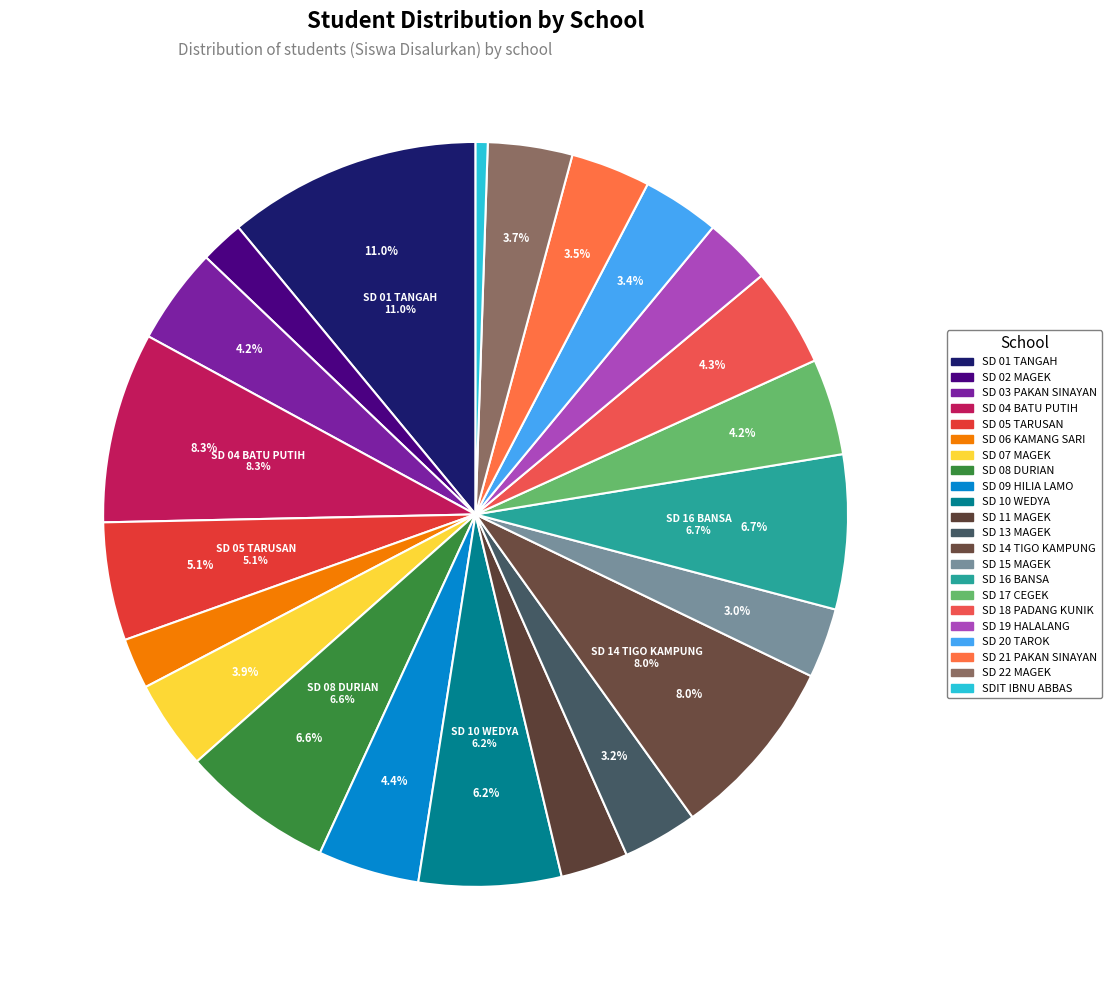

Is it true that SD NEGERI 21 PAKAN SINAYAN is 1% of the pie?

False